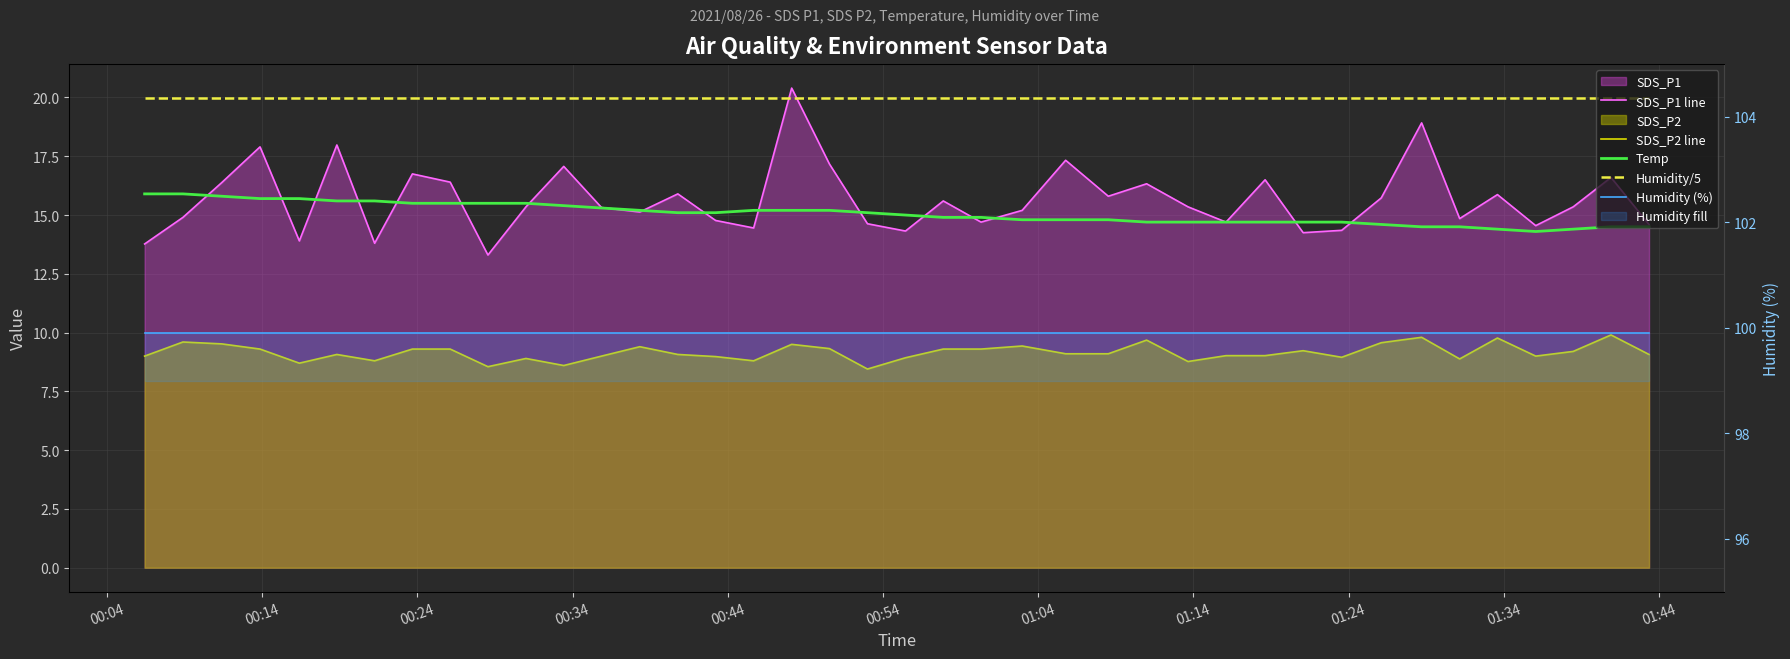

The Humidity (%) series shows 51.5 at 27. True or false?

False